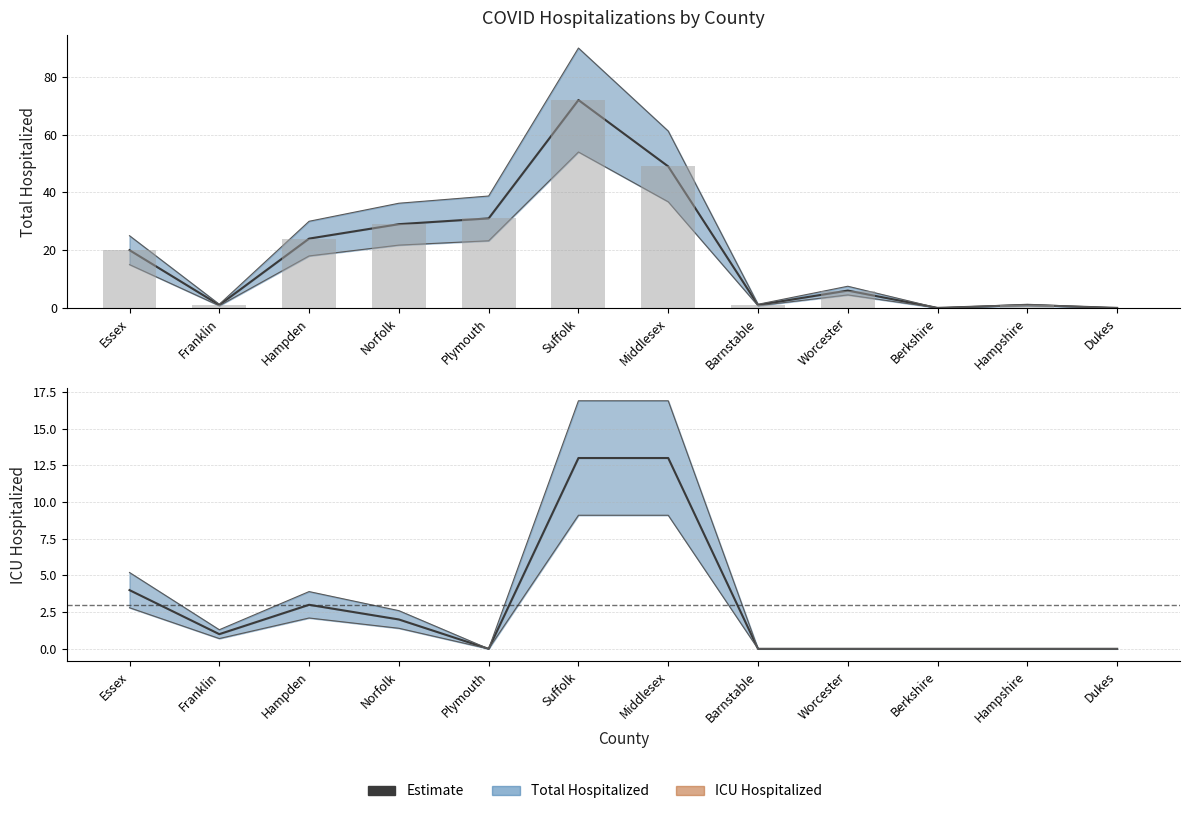

Which series has the largest total across all categories?

Total Hospitalized